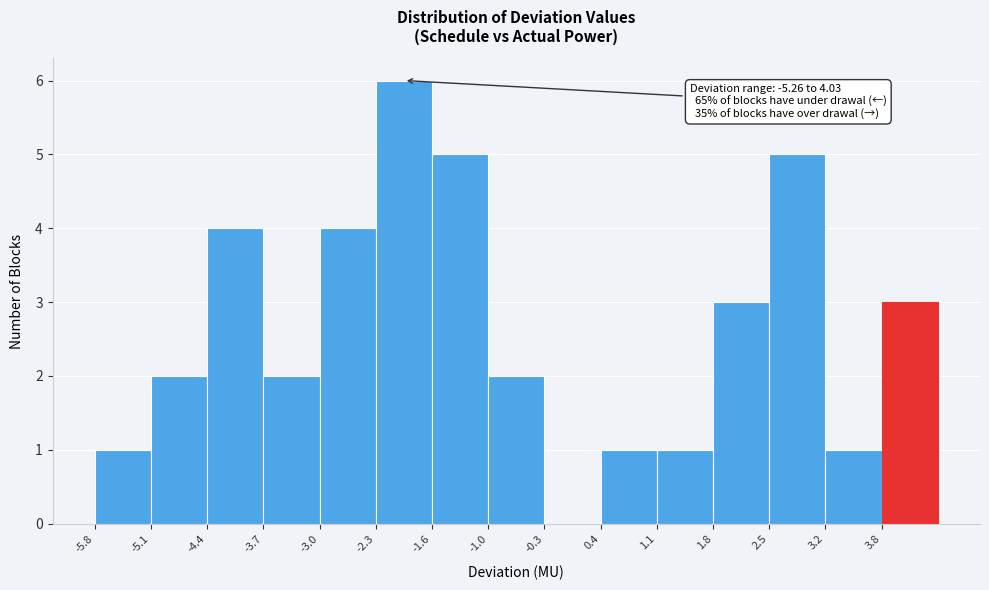

Over which range of the x-axis is the bar tallest?

-2.3 to -1.6